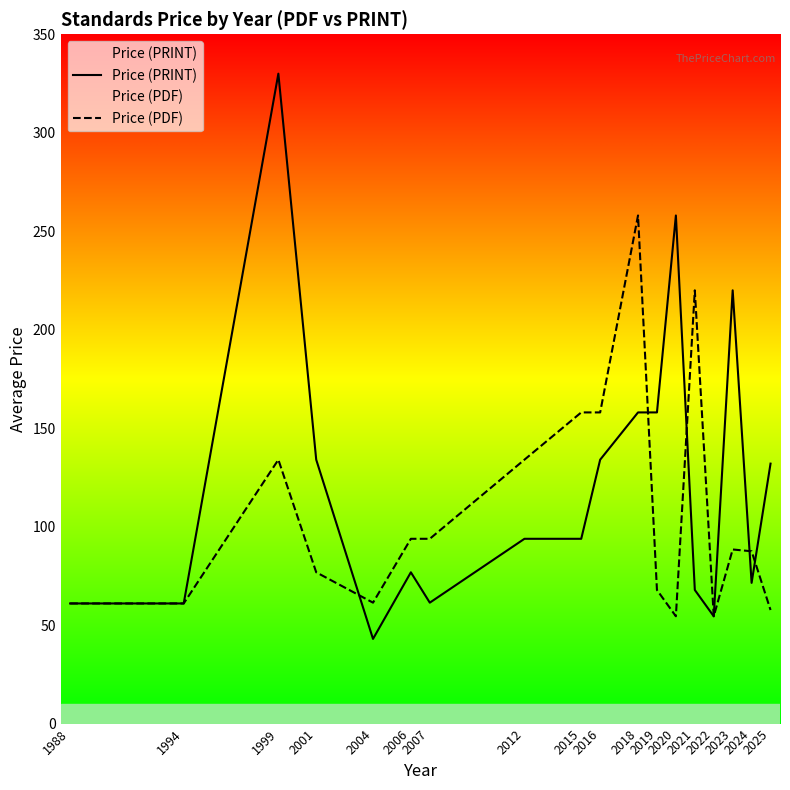

Which category has the highest value across all series?

1999